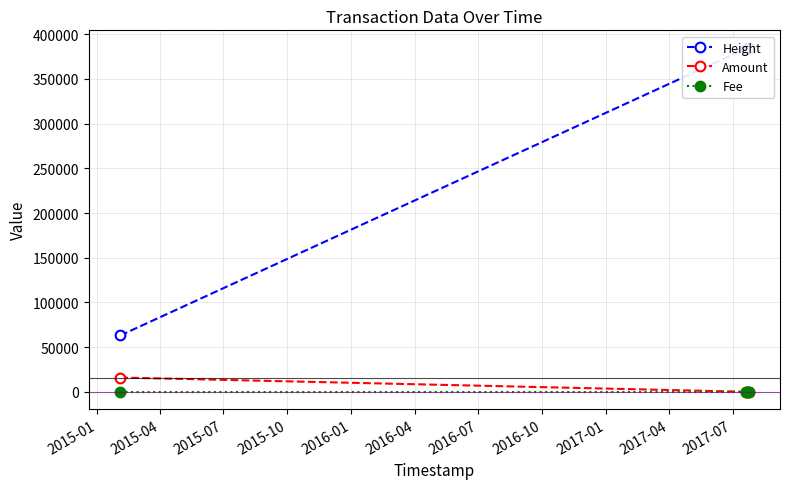

How many intersections are there between Fee and Amount?

1